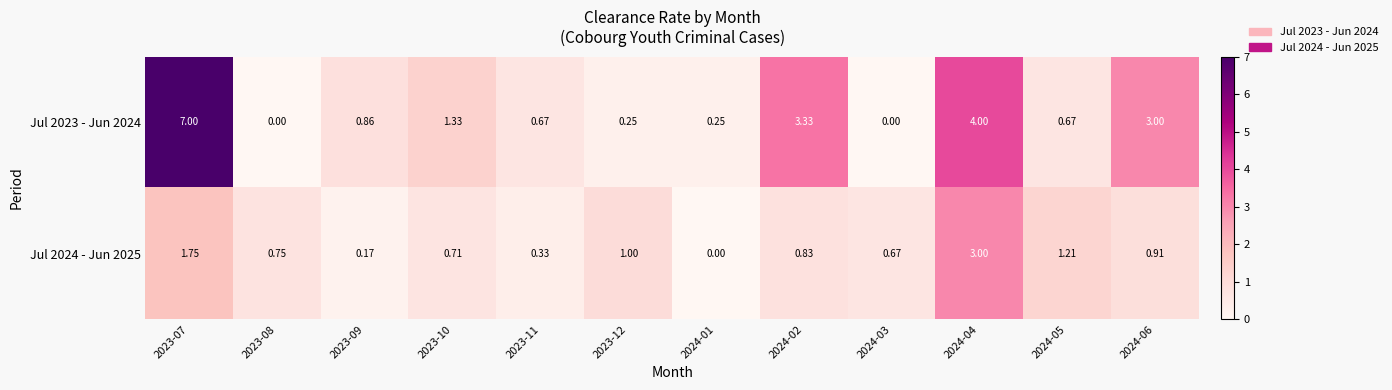

Is the value of Jul 2023 - Jun 2024 at 2023-09 greater than the value of Jul 2024 - Jun 2025 at 2024-06?

No